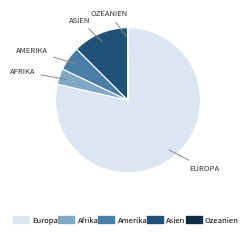

Is there a majority slice in this chart?

Yes